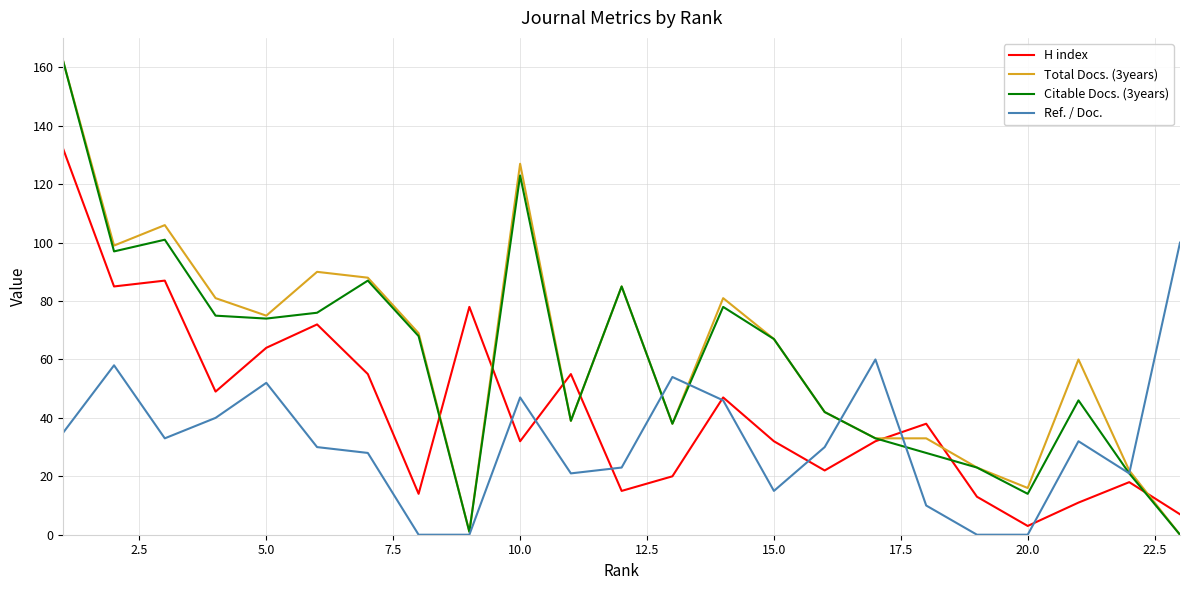

Does the chart have visible grid lines?

Yes